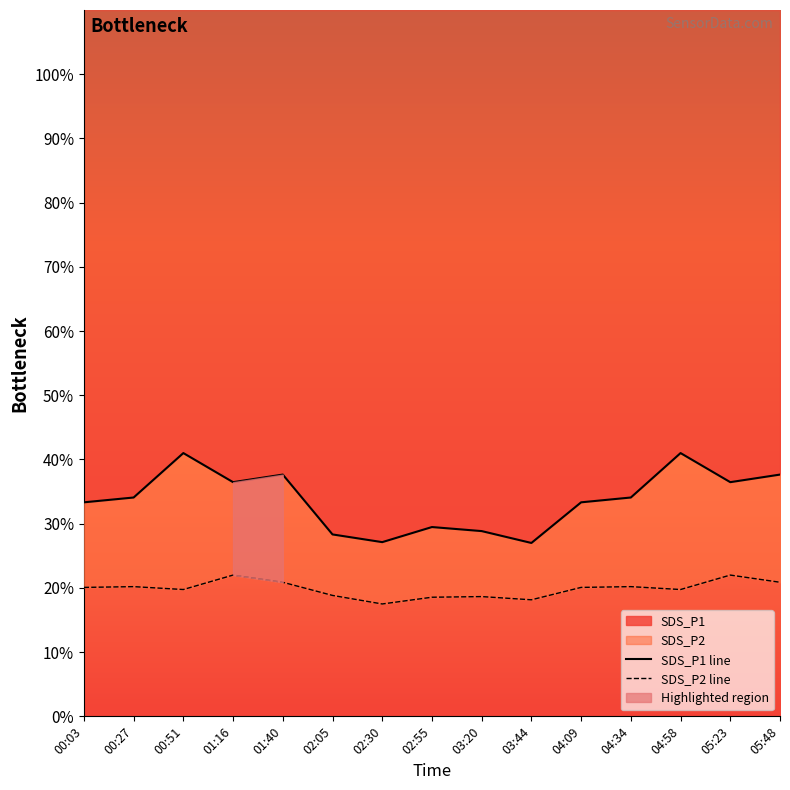

Which has a higher value, 01:16 or 02:55?

01:16